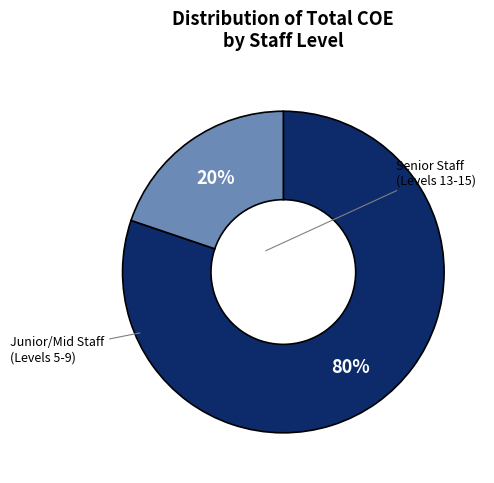

What is the smallest slice in the pie chart?

Junior/Mid Staff (Levels 5-9)